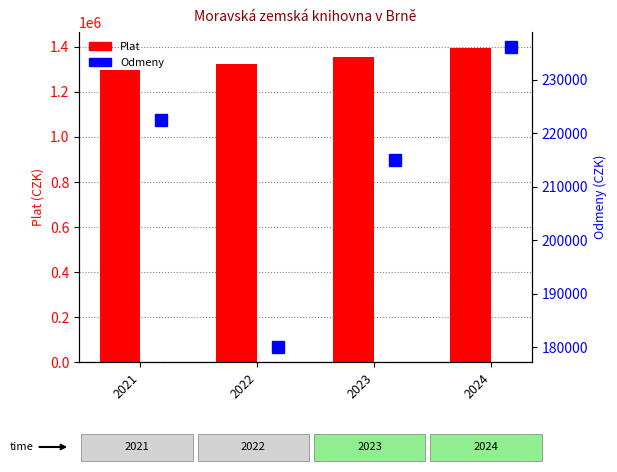

At how many categories does at least one series exceed 789989?

4